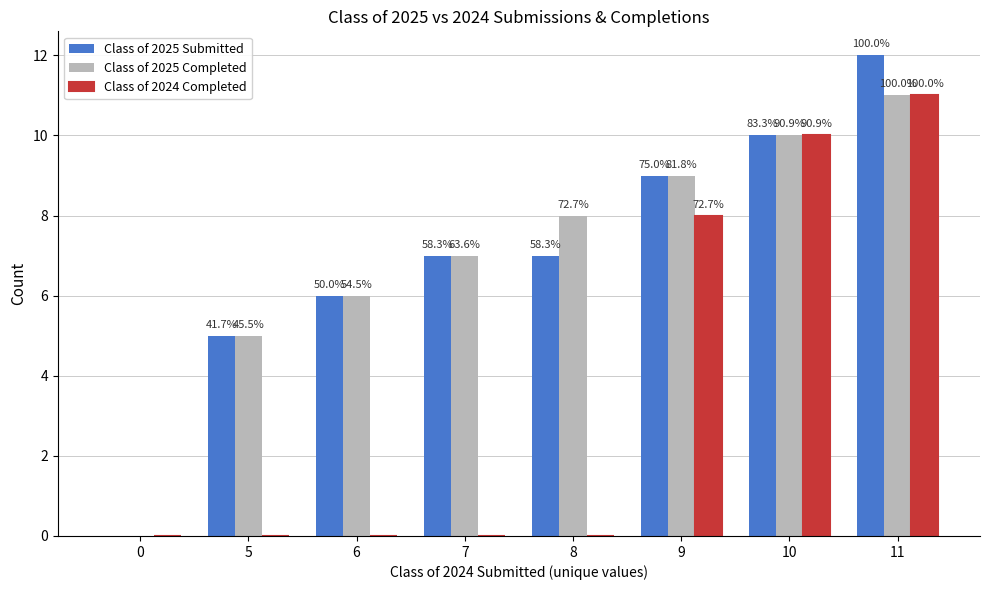

Reading left to right, what are all the values shown in this chart?

Class of 2025 Submitted: 0=0	5=5	6=6	7=7	8=7	9=9	10=10	11=12
Class of 2025 Completed: 0=0	5=5	6=6	7=7	8=8	9=9	10=10	11=11
Class of 2024 Completed: 0=0	5=0	6=0	7=0	8=0	9=8	10=10	11=11